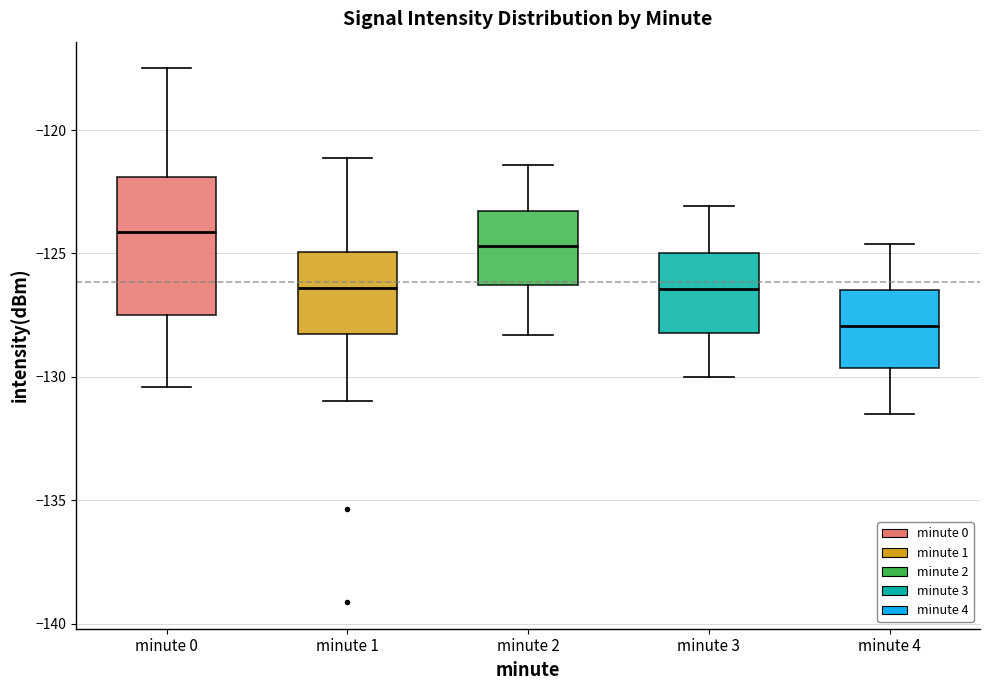

Reading left to right, transcribe this box plot: for each box, give where its median line is, the range the box spans, and where its two whiskers end, as read against the y-axis. The values are not printed on the chart, so give them approximately, as read against the axis.

minute 0: median -124.0, box -127.5 to -122.0, whiskers -130.5 to -117.5
minute 1: median -126.5, box -128.0 to -125.0, whiskers -131.0 to -121.0
minute 2: median -124.5, box -126.5 to -123.5, whiskers -128.5 to -121.5
minute 3: median -126.5, box -128.0 to -125.0, whiskers -130.0 to -123.0
minute 4: median -128.0, box -129.5 to -126.5, whiskers -131.5 to -124.5